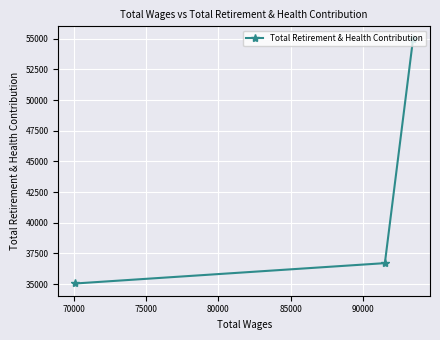

Is this an area chart (filled region under the line)?

No